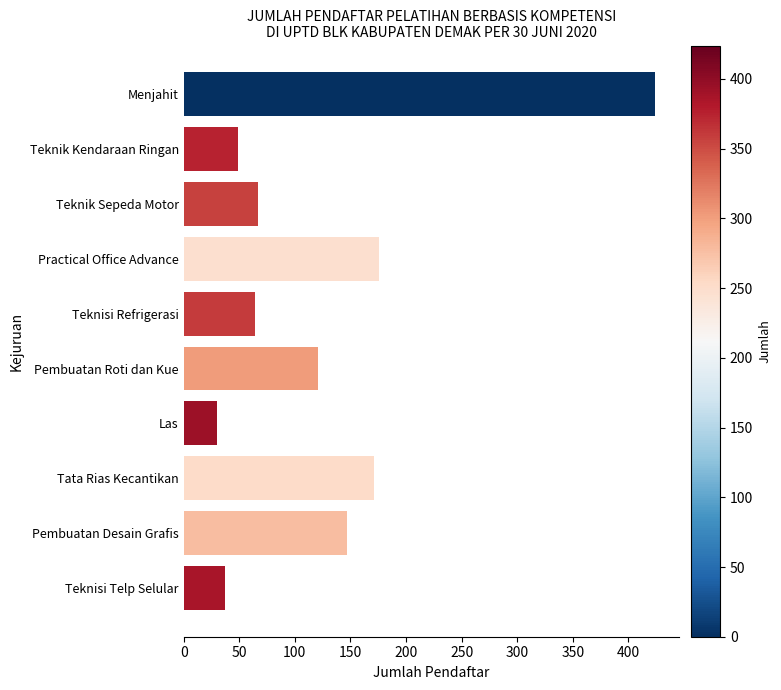

How many values are below 121?

5